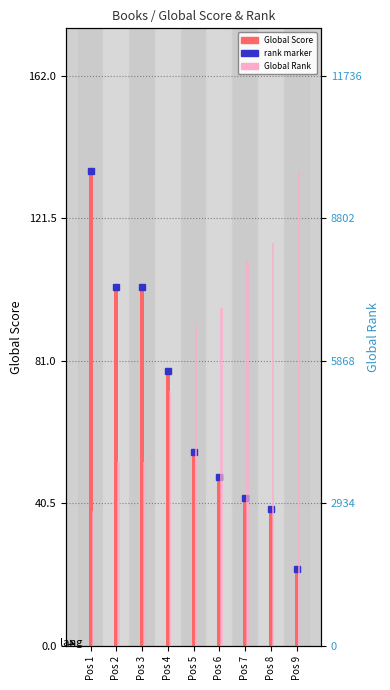

Which category has the lowest value in the Global Score series?

Pos 9